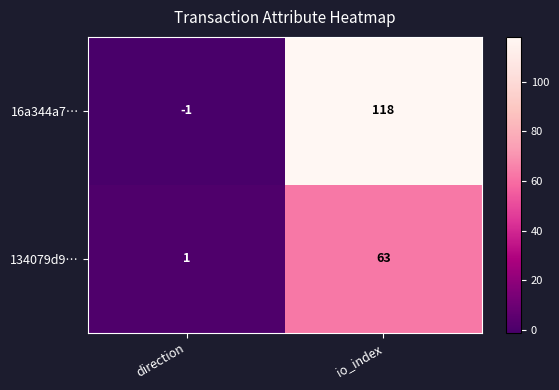

Rank the series at direction from lowest to highest value.

16a344a7…, 134079d9…